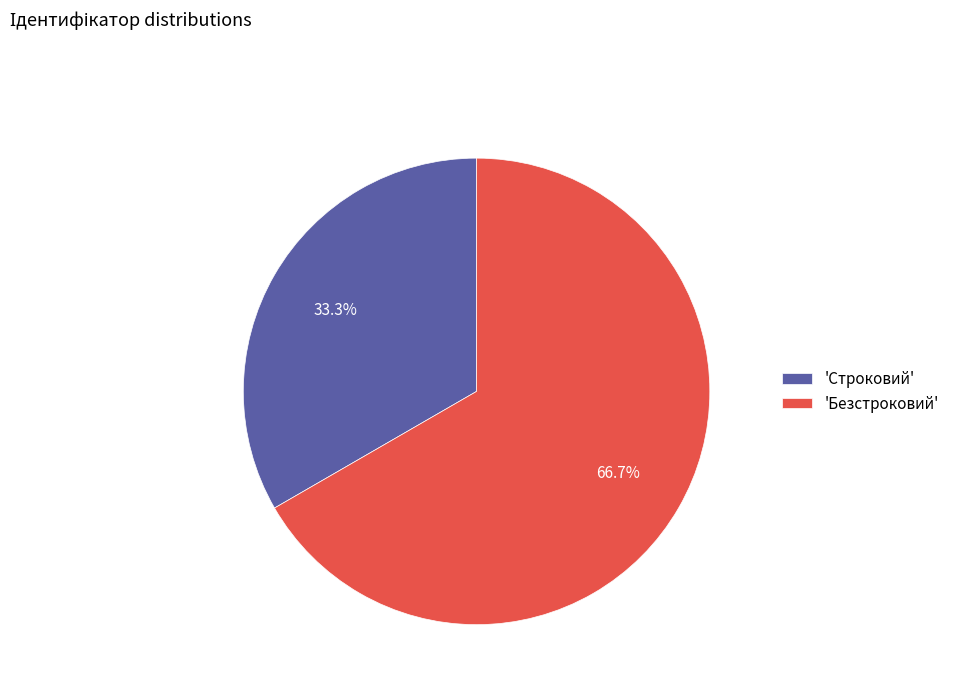

What is the ratio of the value at 'Безстроковий' to the value at 'Строковий'?

2.0